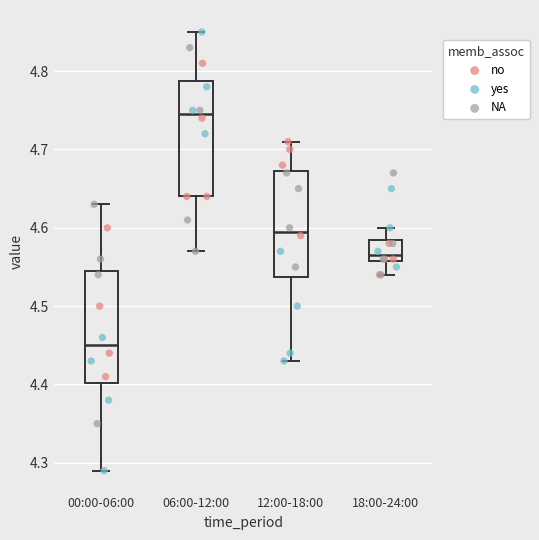

Reading left to right, transcribe this box plot: for each box, give where its median line is, the range the box spans, and where its two whiskers end, as read against the y-axis. The values are not printed on the chart, so give them approximately, as read against the axis.

00:00-06:00: median 4.45, box 4.40 to 4.55, whiskers 4.29 to 4.63
06:00-12:00: median 4.75, box 4.64 to 4.79, whiskers 4.57 to 4.85
12:00-18:00: median 4.60, box 4.54 to 4.67, whiskers 4.43 to 4.71
18:00-24:00: median 4.57, box 4.56 to 4.59, whiskers 4.54 to 4.60